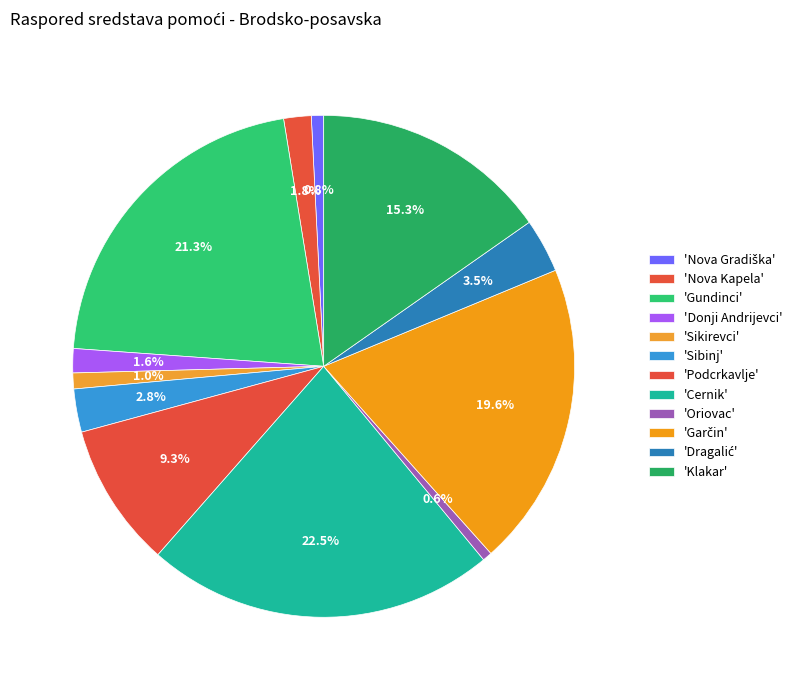

Count the number of slices in the pie.

12